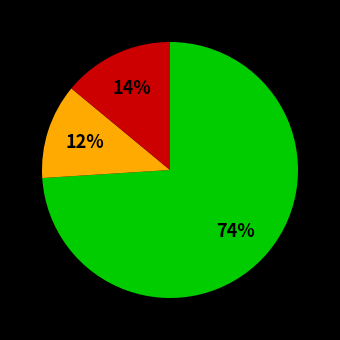

Does any single category account for the majority?

Yes